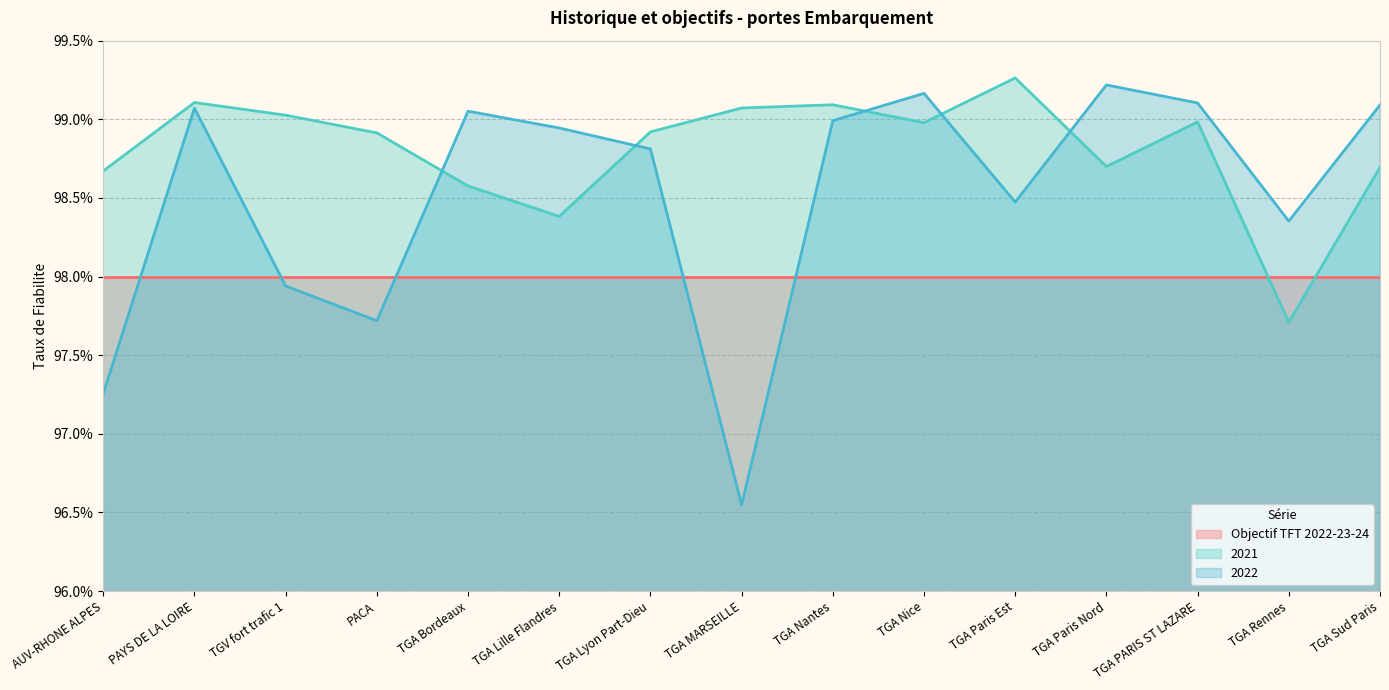

Rank the series by their maximum value, from lowest to highest.

Objectif TFT 2022-23-24, 2022, 2021